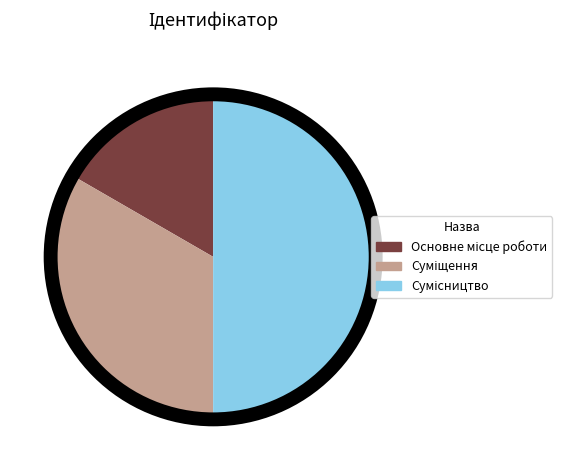

How many slices are in this pie chart?

3